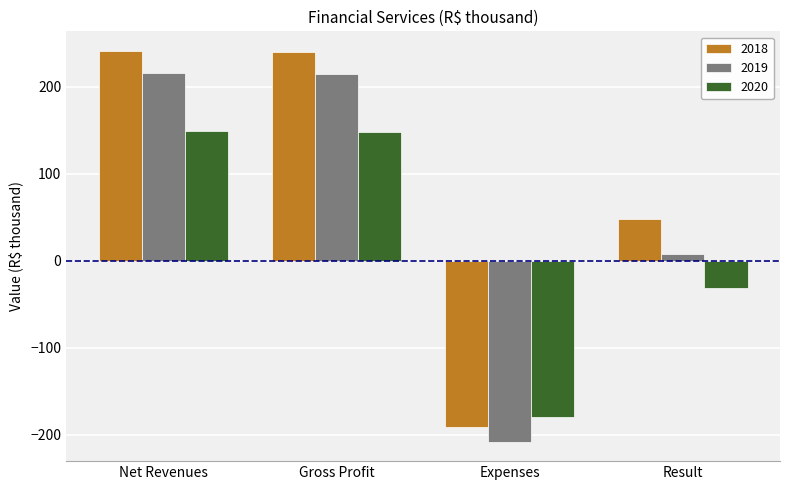

What is the value of the 2018 bar at the 4th from the left?

48.6